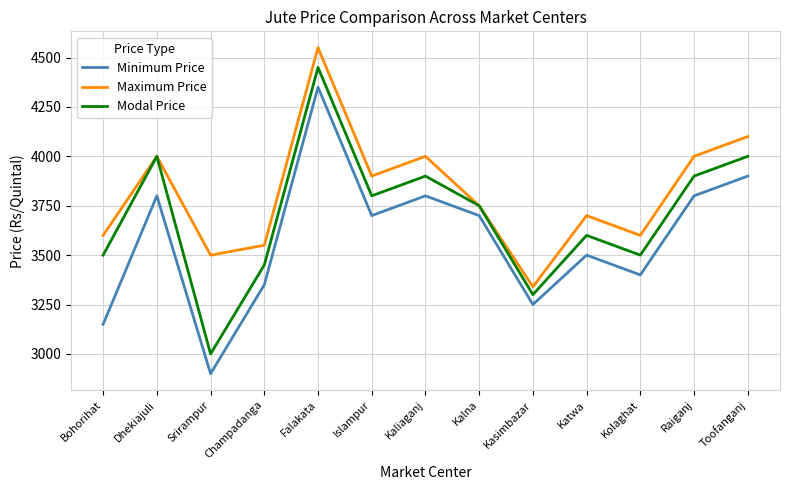

True or false: Modal Price has a value of 791 at Kaliaganj.

False